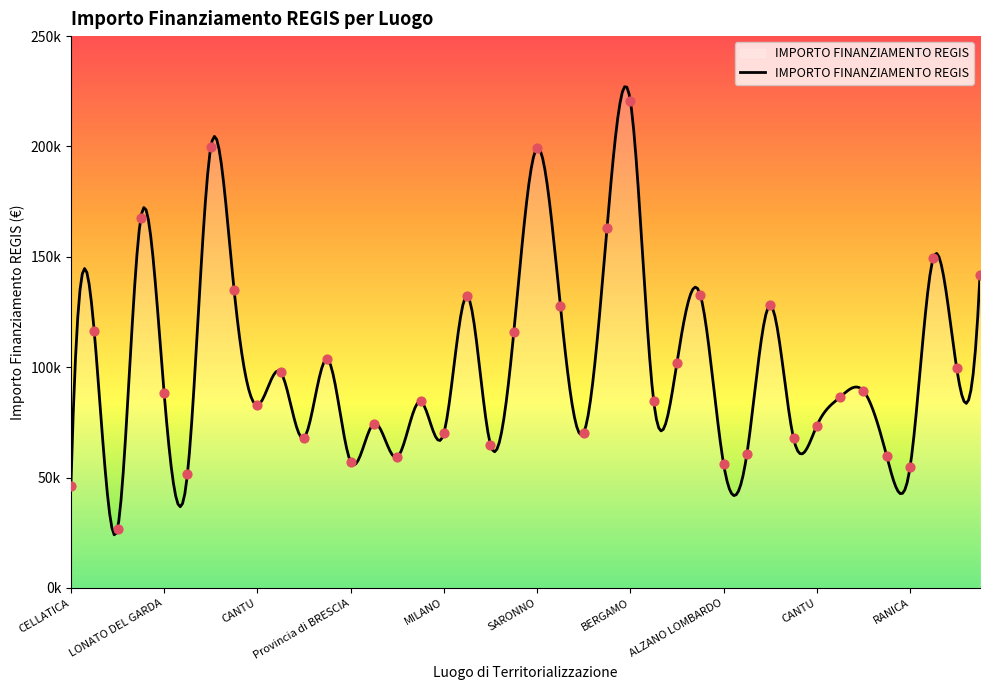

What is the change in value from FALOPPIO to MONZA?

+64169.7